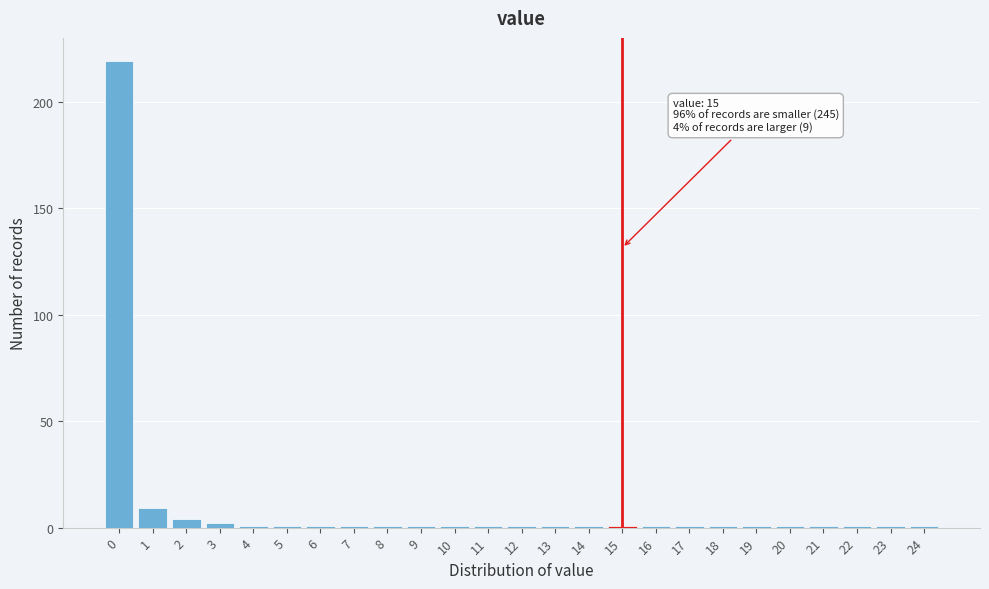

Over which range of the x-axis is the bar tallest?

-0.5 to 0.5